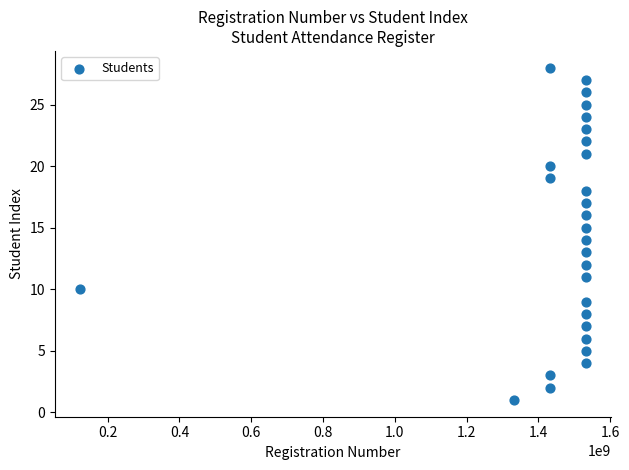

What is the range of X values (max minus min)?

1410019982